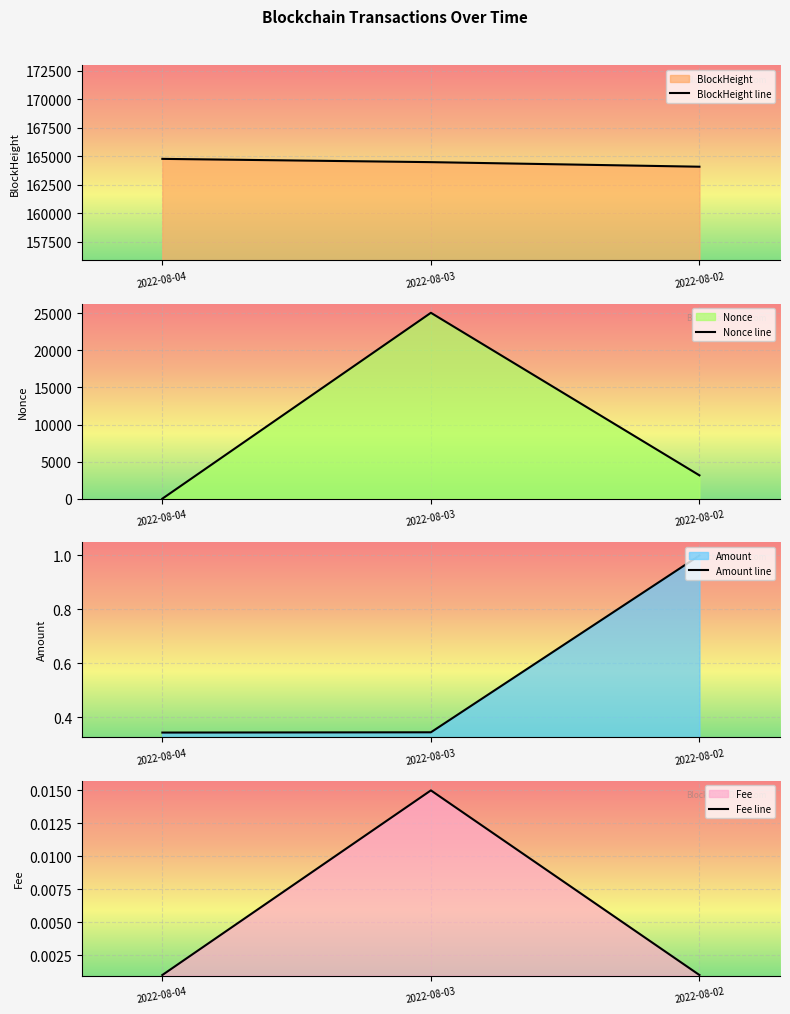

Is it true that Nonce line equals 4283.4 at 2022-08-02?

False